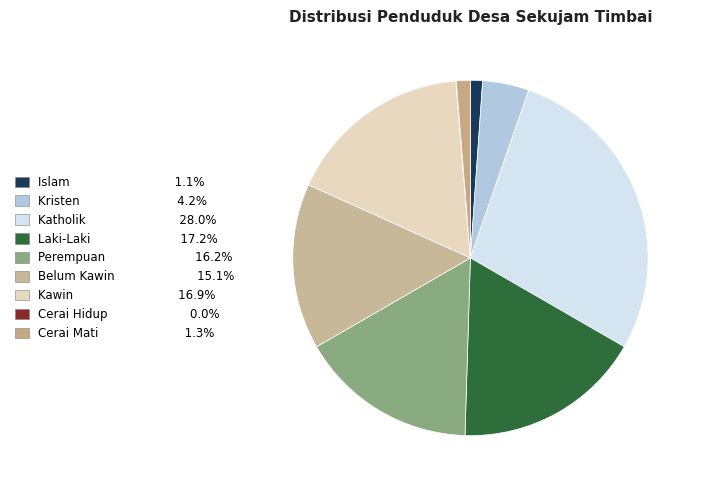

To the nearest percent, what is the difference between the largest and smallest slice percentages?

28%